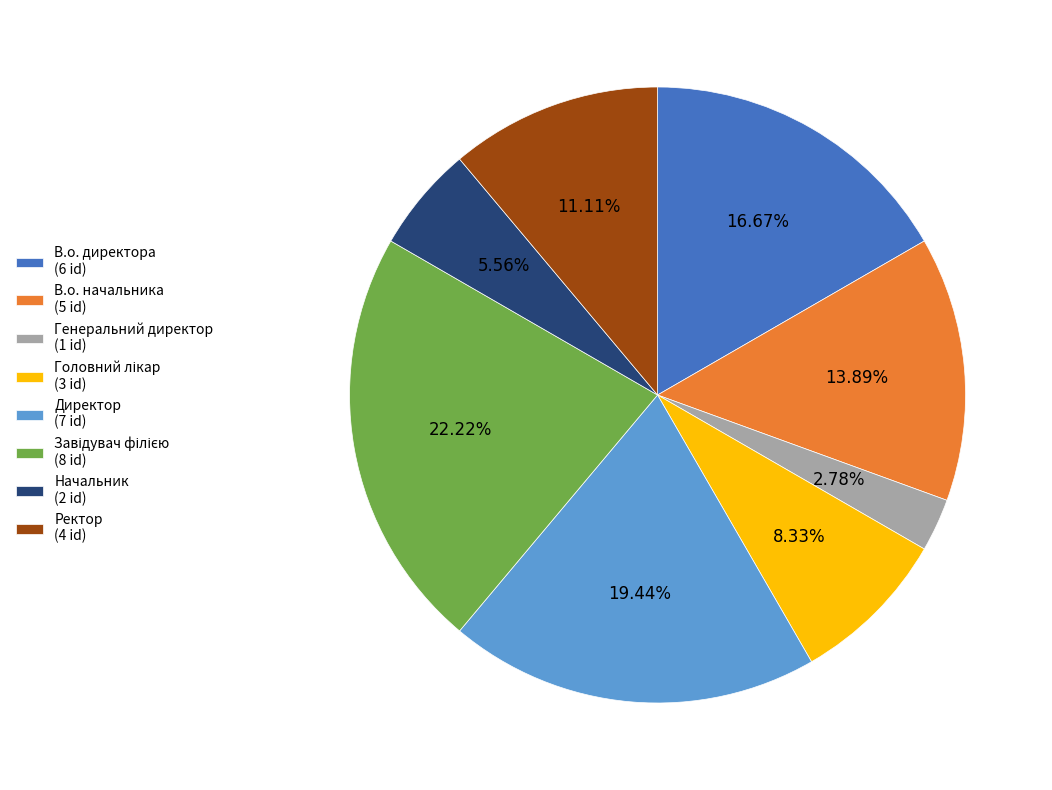

Which slice is the smallest?

Генеральний директор